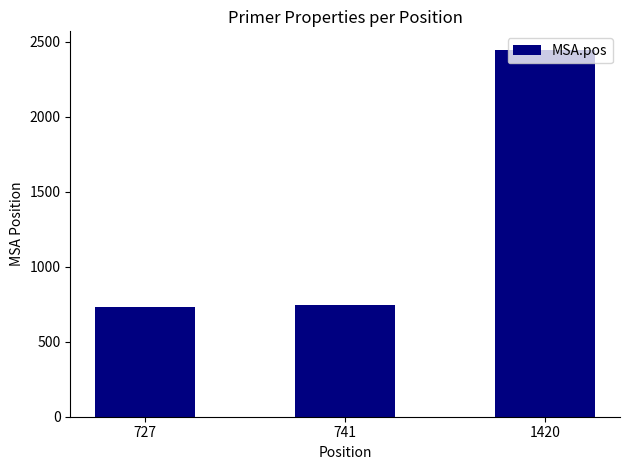

What is the change in value from 727 to 741?

+14